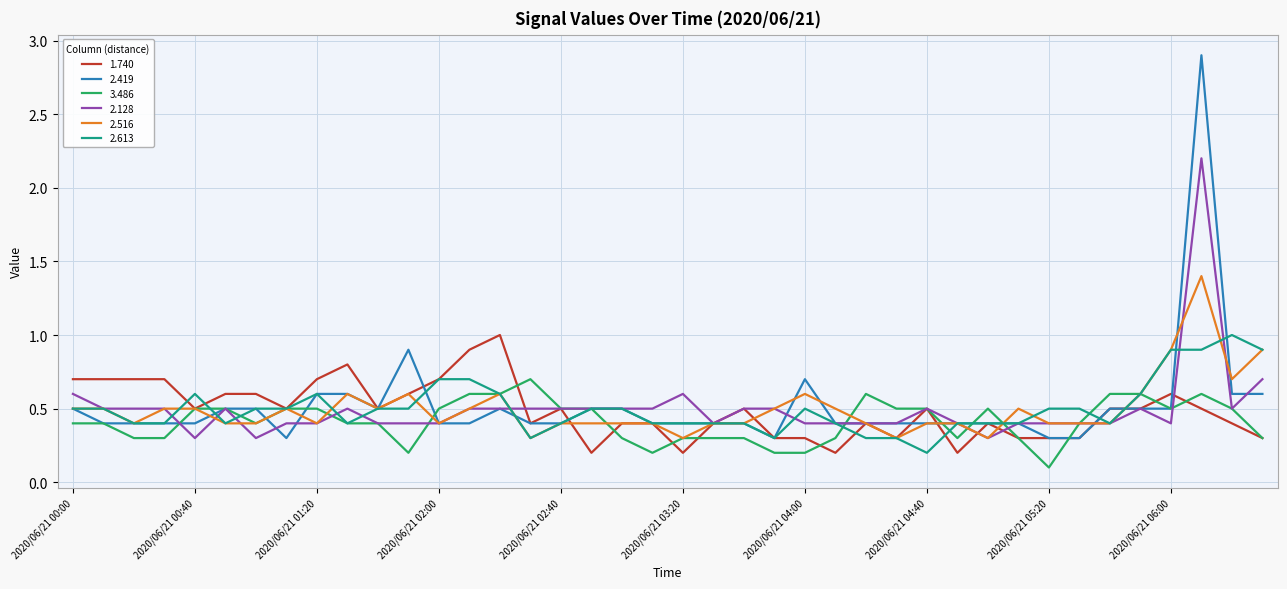

What is the greatest value displayed?

2.9